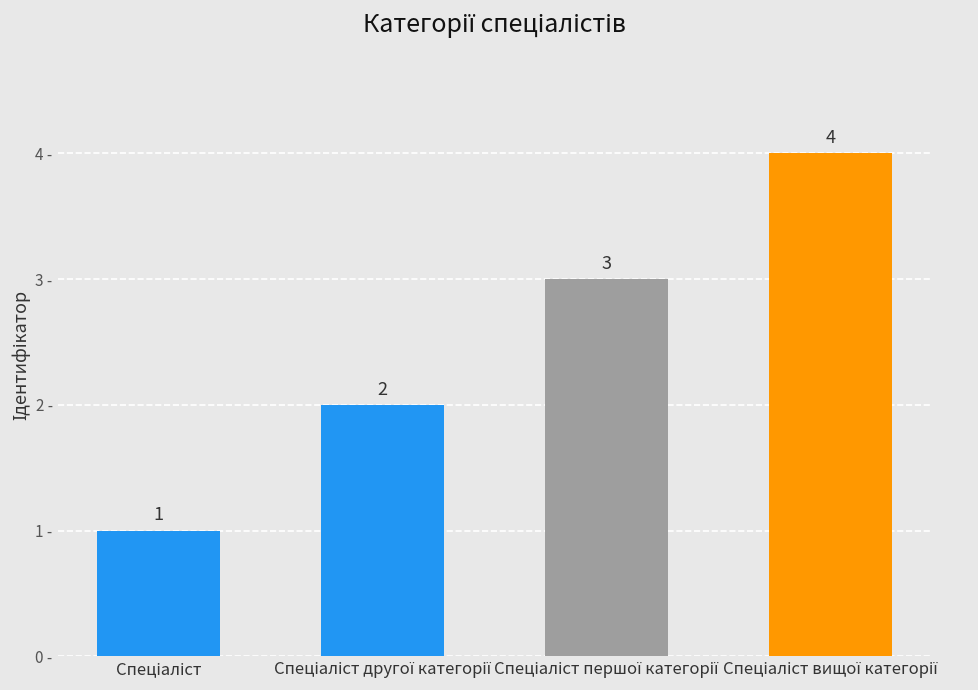

What is the value of the 2nd bar from the left?

2